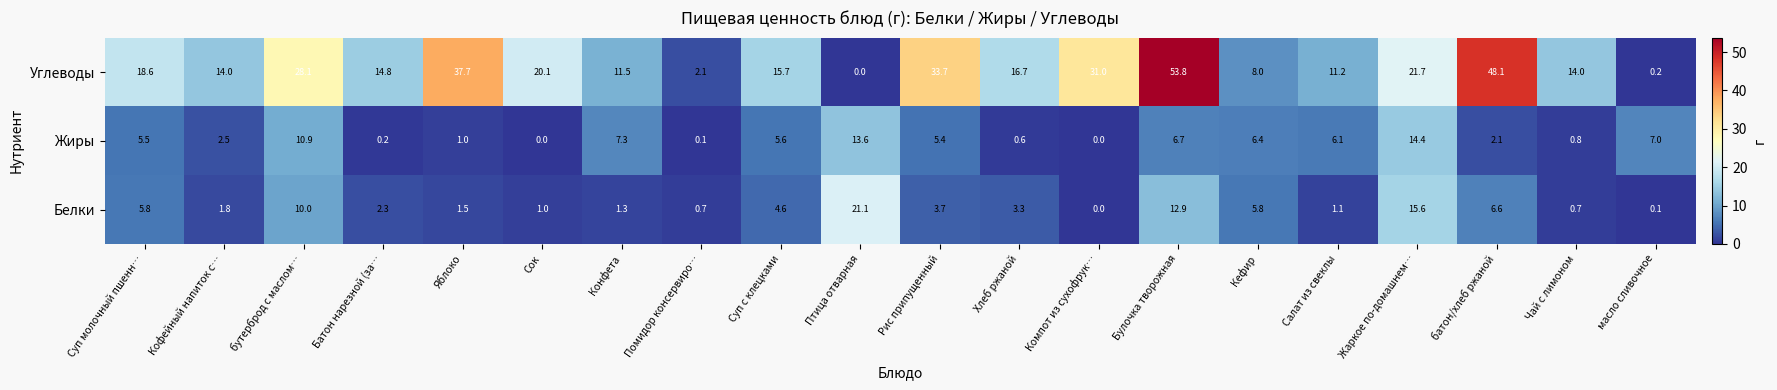

Rank the series by their maximum value, from lowest to highest.

Жиры, Белки, Углеводы